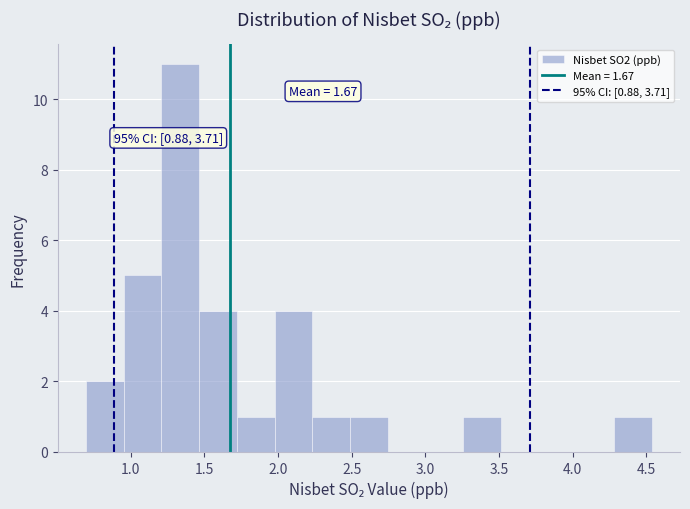

Over which range of the x-axis is the bar tallest?

1.20 to 1.45